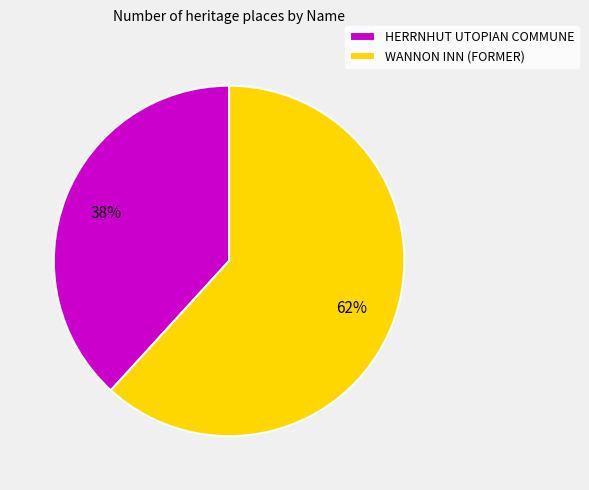

Approximately how many times larger is the value at WANNON INN (FORMER) compared to HERRNHUT UTOPIAN COMMUNE?

1.6